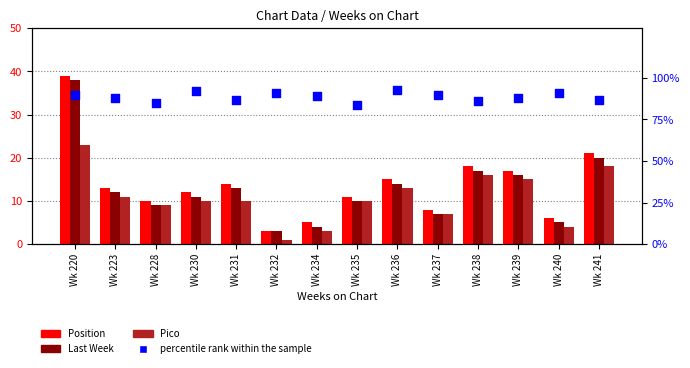

Which series has the largest Y range (max minus min)?

Position